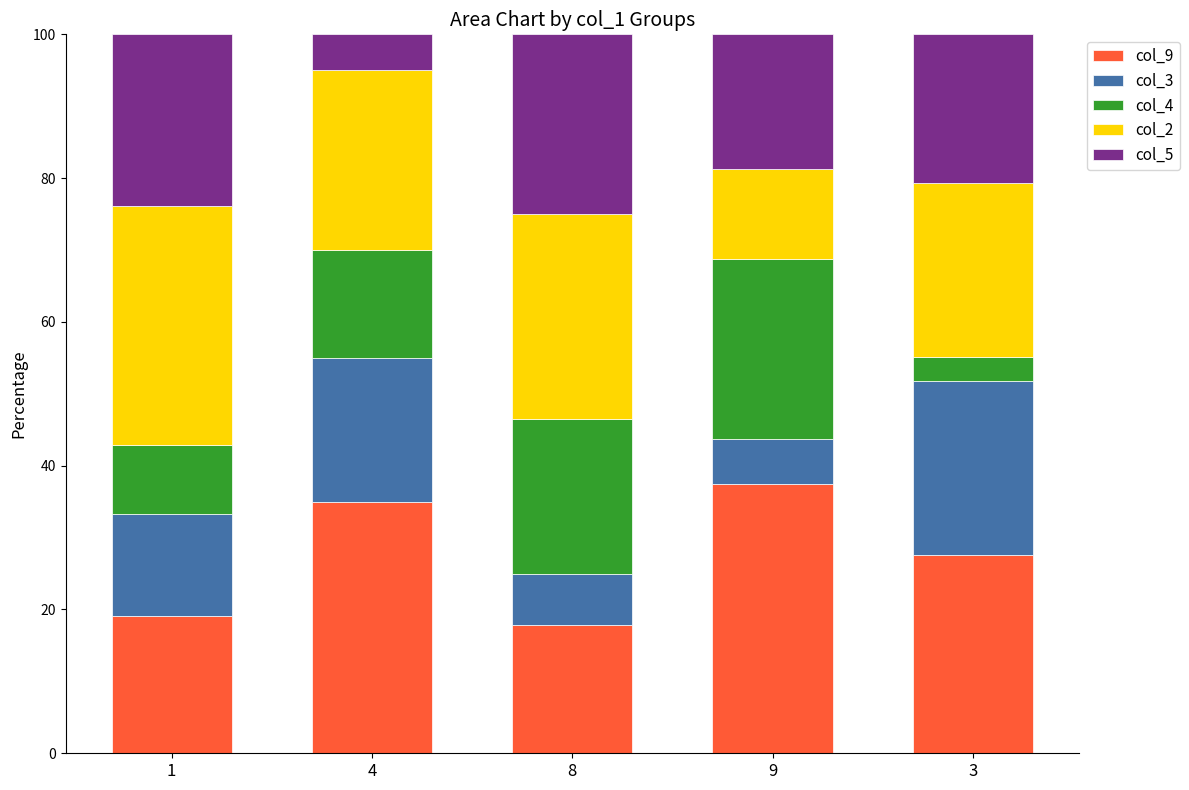

What is the total value across all series at 4?

100.0